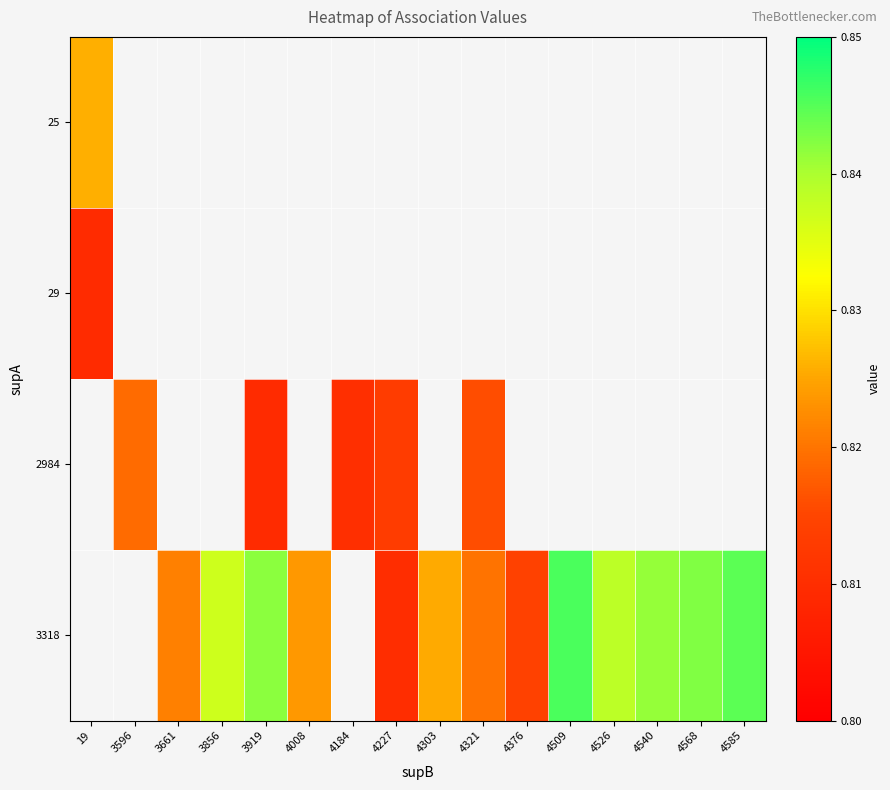

How many distinct data groups are displayed?

4